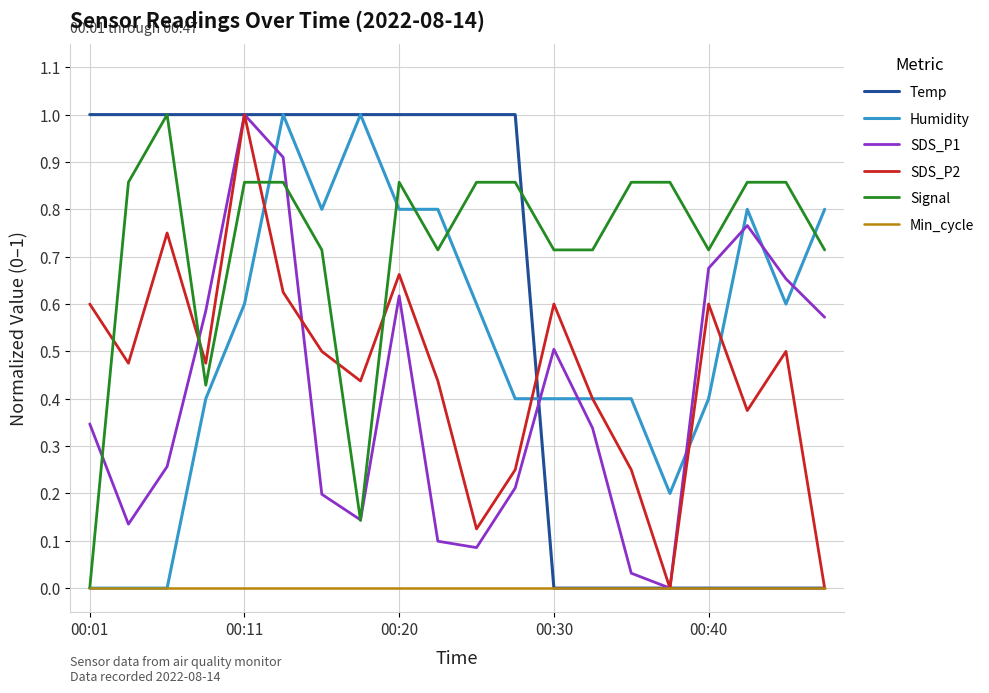

True or false: Humidity and SDS_P1 cross at least once.

True